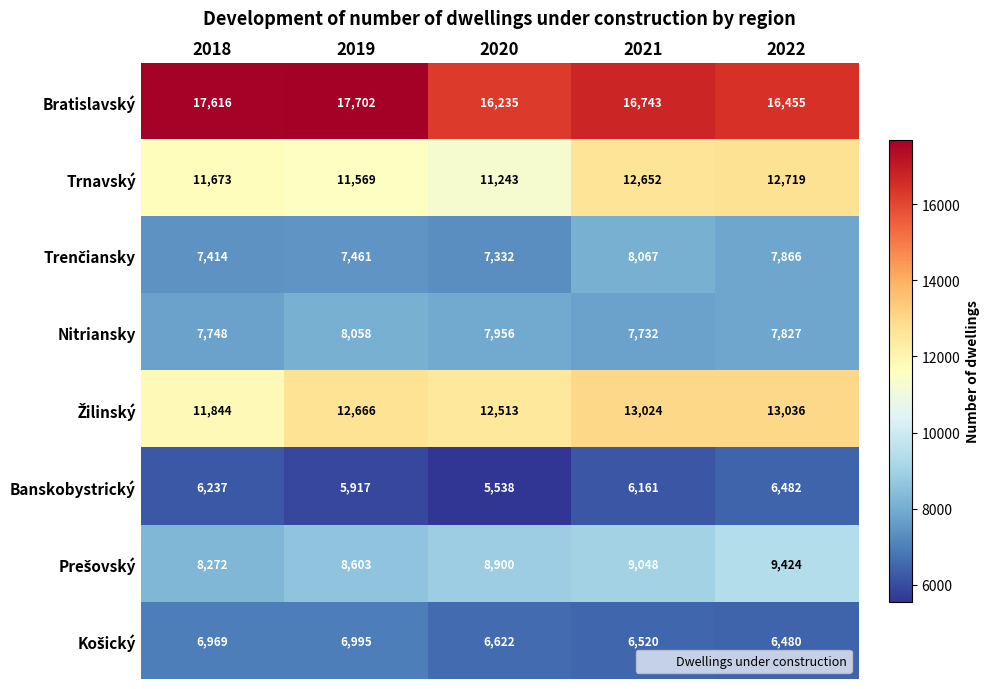

Which series has the largest range (max minus min)?

Trnavský